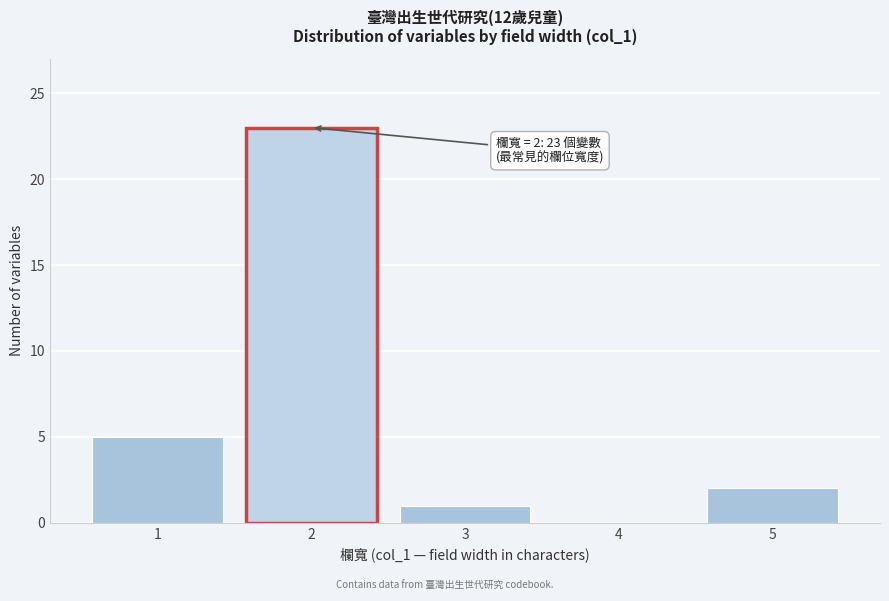

Reading left to right, extract all data points from this chart.

1=5	2=23	3=1	4=0	5=2